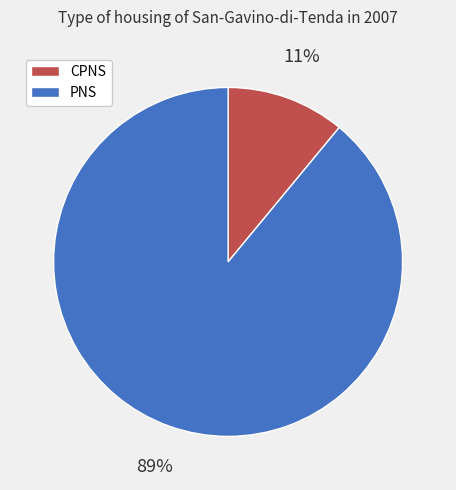

How many slices are in this pie chart?

2